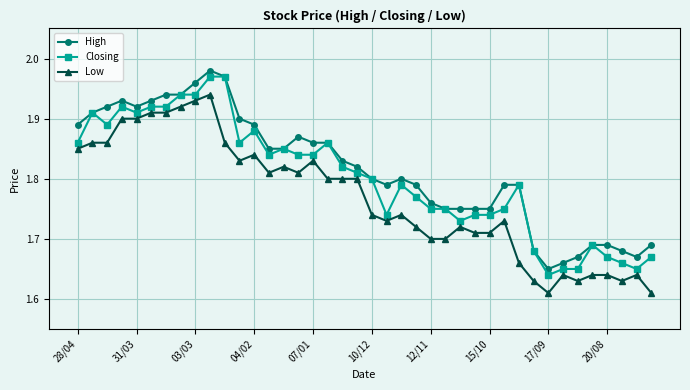

Count the Low values in the range 1 to 2.

40